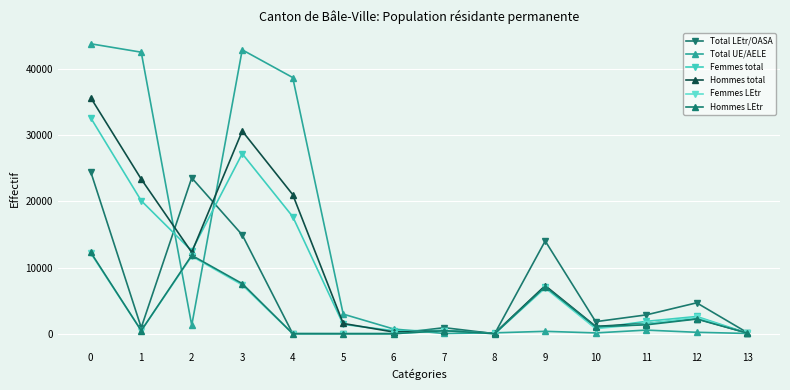

Which series has the widest spread of values?

Total UE/AELE